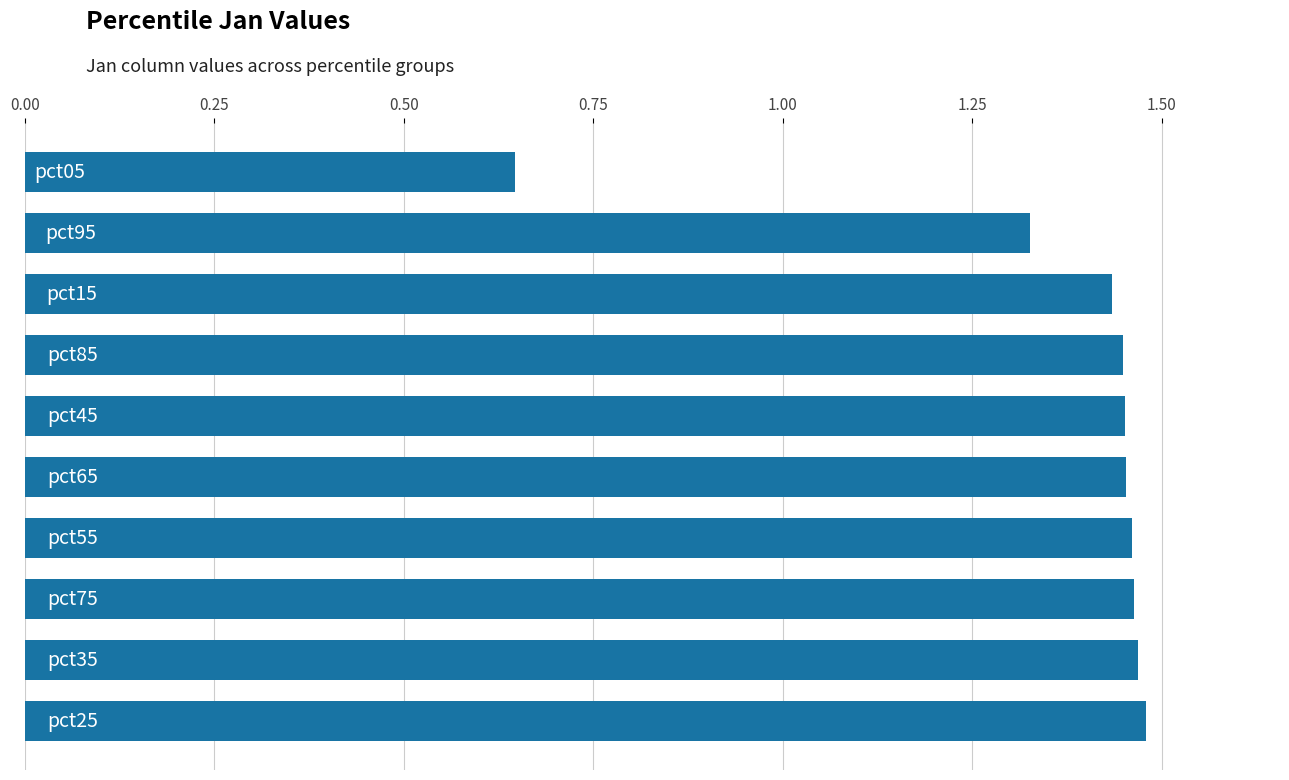

What is the difference between the maximum and minimum values?

0.8